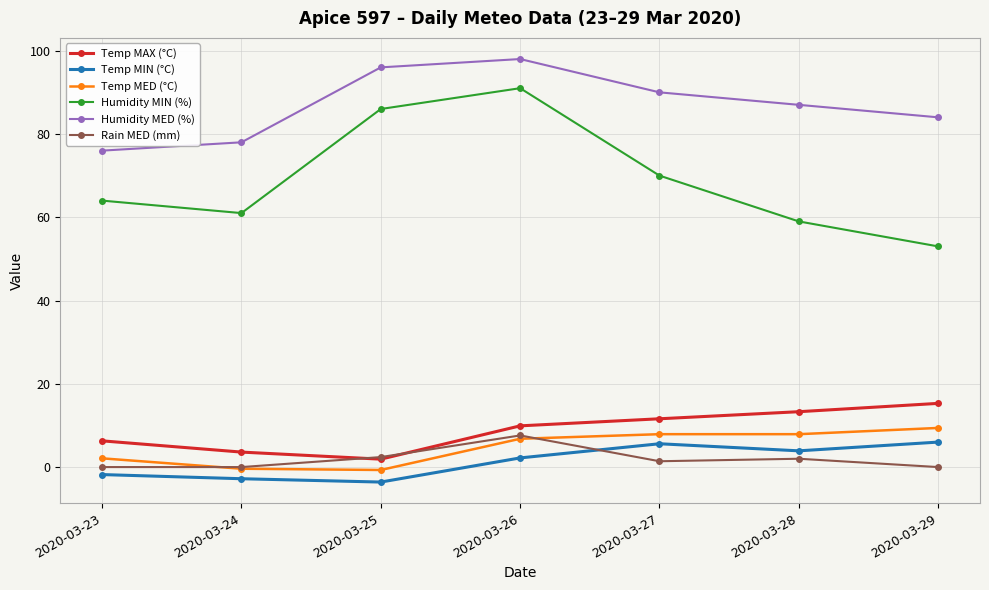

The value of Temp MED (°C) at 2020-03-28 is 7.9. True or false?

True